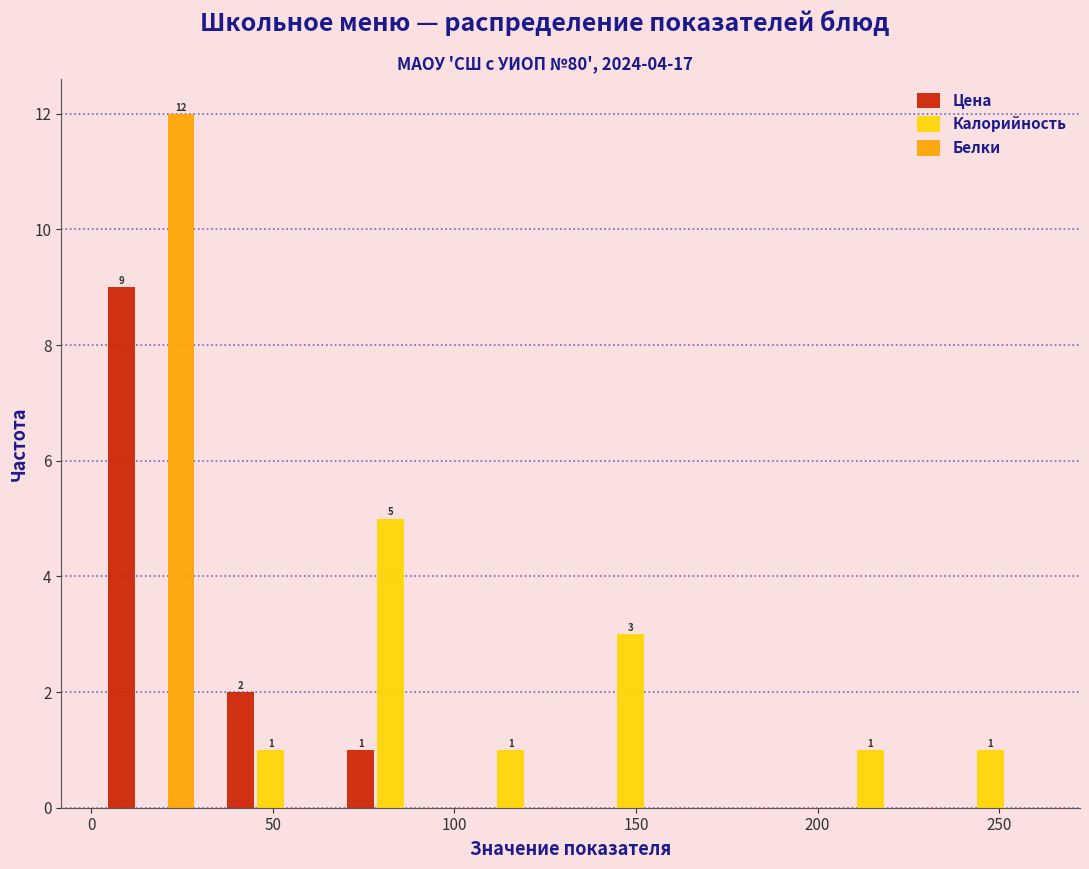

In the Калорийность series, which range on the x-axis has the tallest bar?

65 to 100